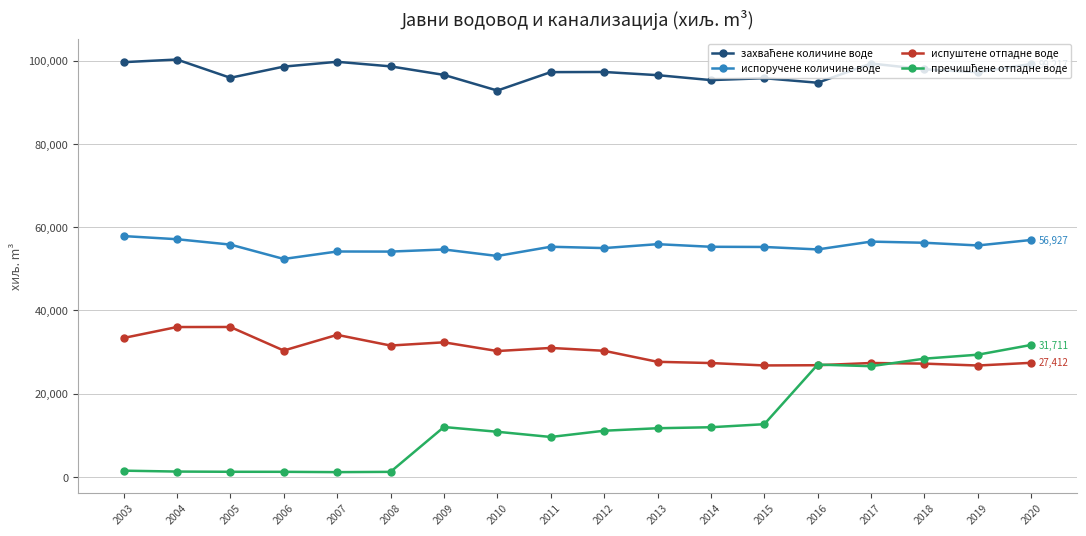

What is the minimum value for испоручене количине воде?

52364